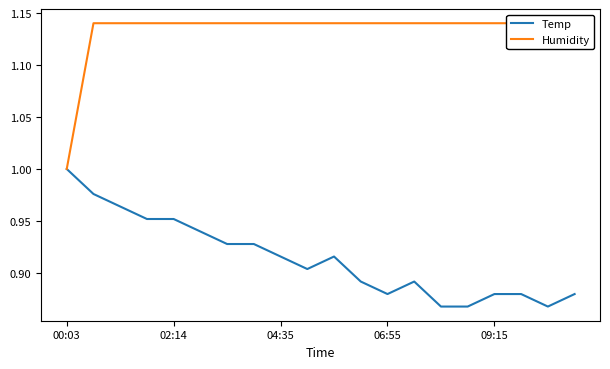

At how many categories does at least one series exceed 1?

19